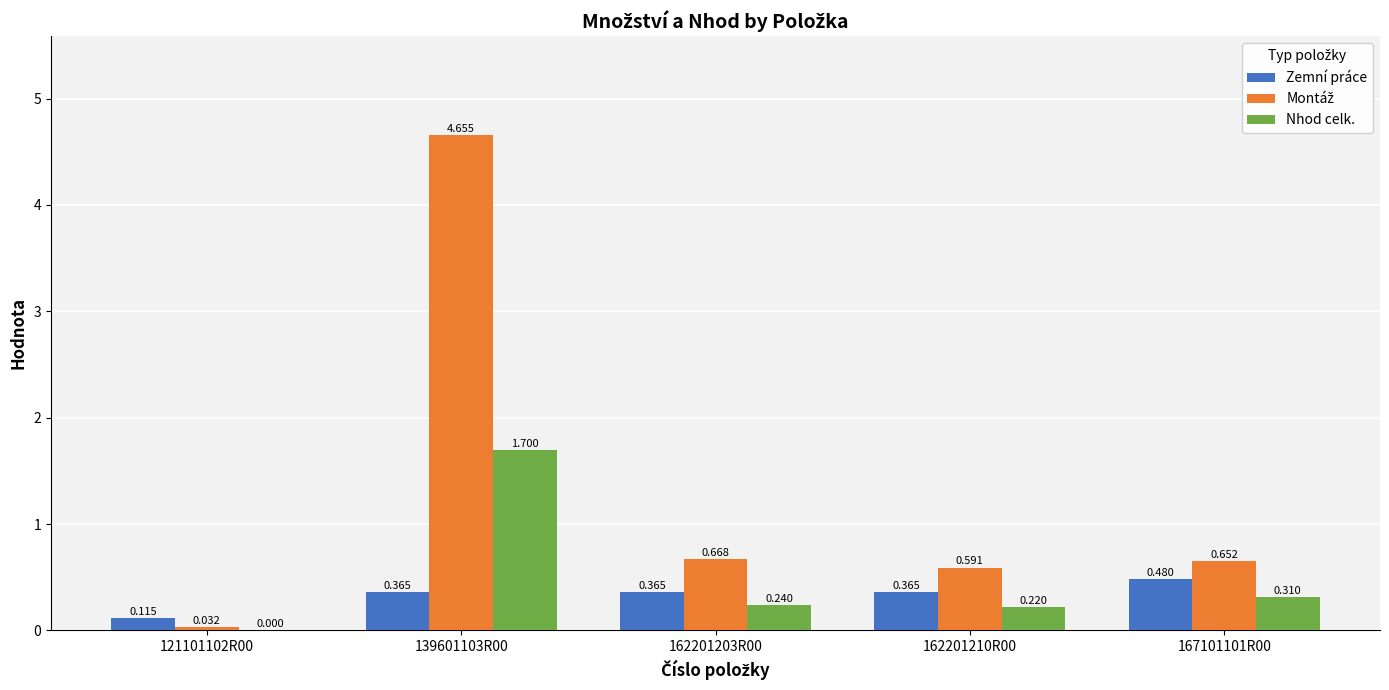

Which series changed the most between 162201203R00 and 167101101R00?

Zemní práce